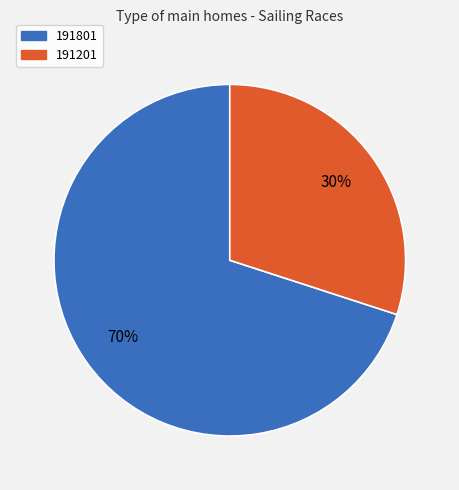

Approximately how many times larger is the value at 191201 compared to 191801?

0.4